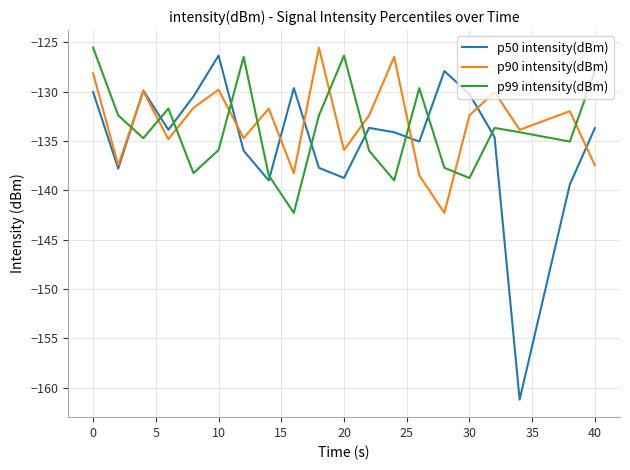

What is the sum of all p50 intensity(dBm) values?

-2699.3